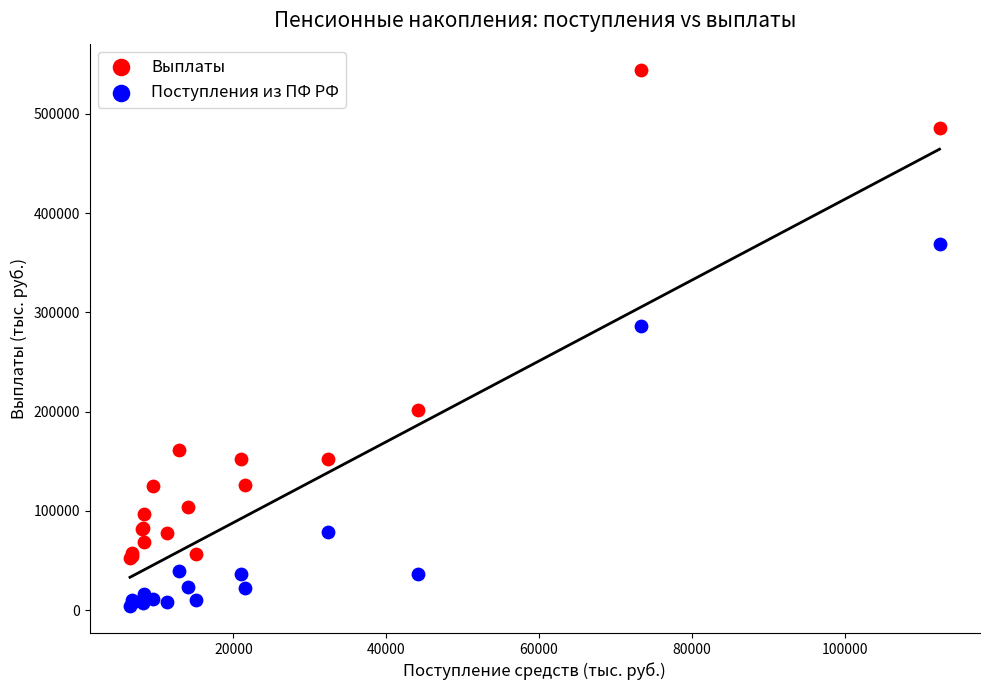

What are all the series names shown in the legend?

Выплаты, Поступления из ПФ РФ